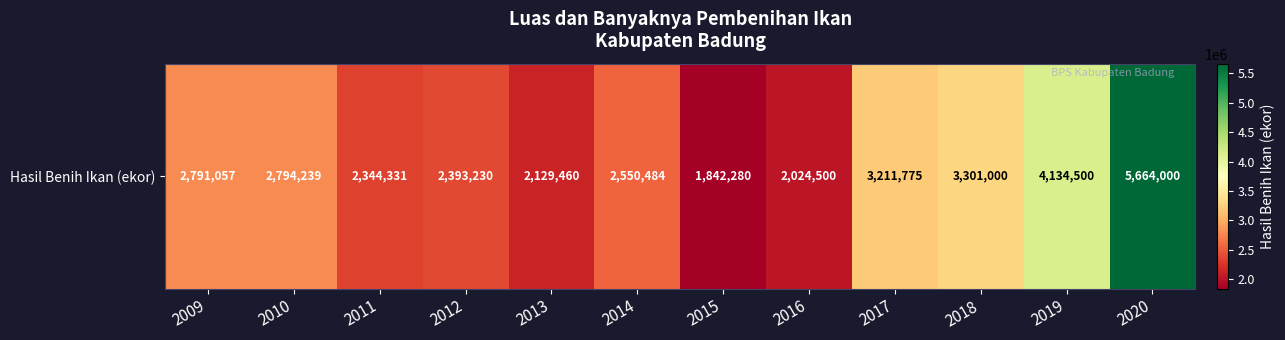

What is the difference between the maximum and second lowest values?

3639500